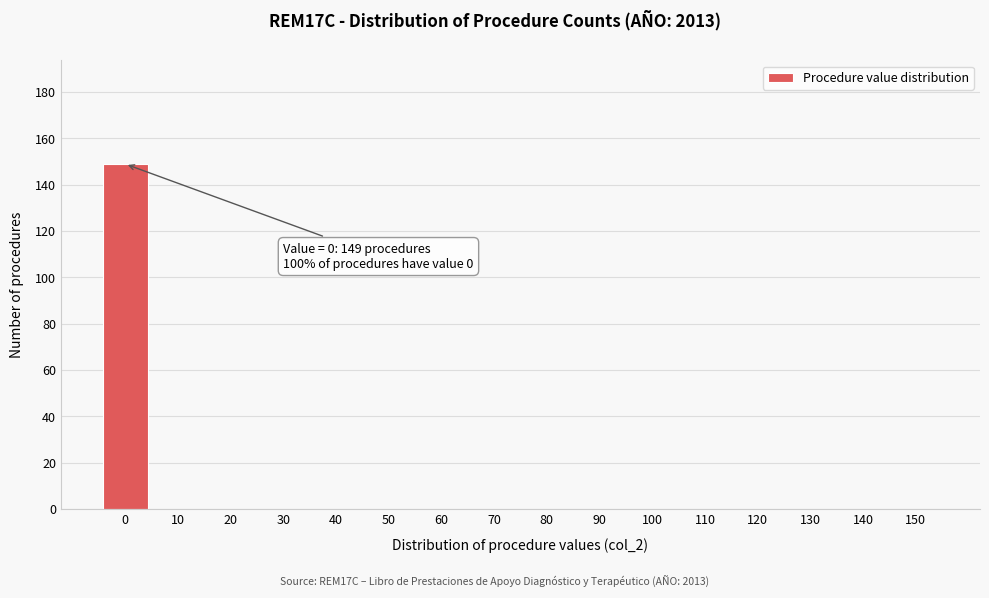

Reading right to left, what are all the values shown in this chart?

150=0	140=0	130=0	120=0	110=0	100=0	90=0	80=0	70=0	60=0	50=0	40=0	30=0	20=0	10=0	0=149